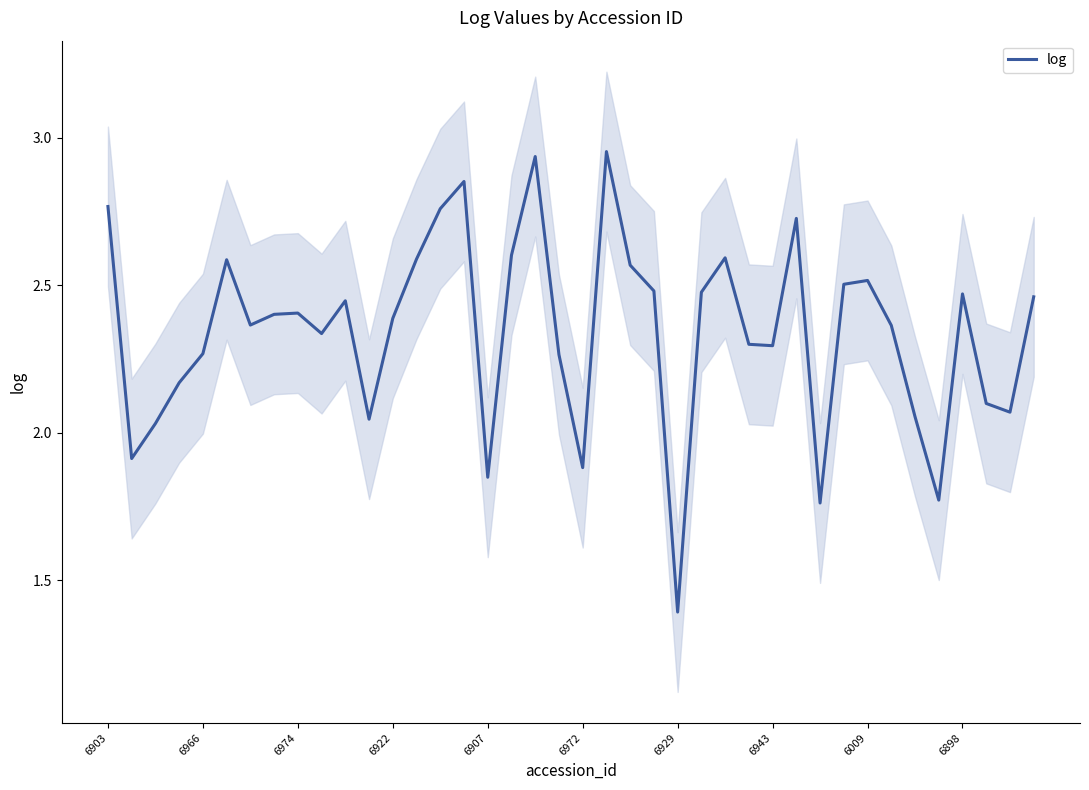

True or false: log has a value of 1.9 at 6972.

True